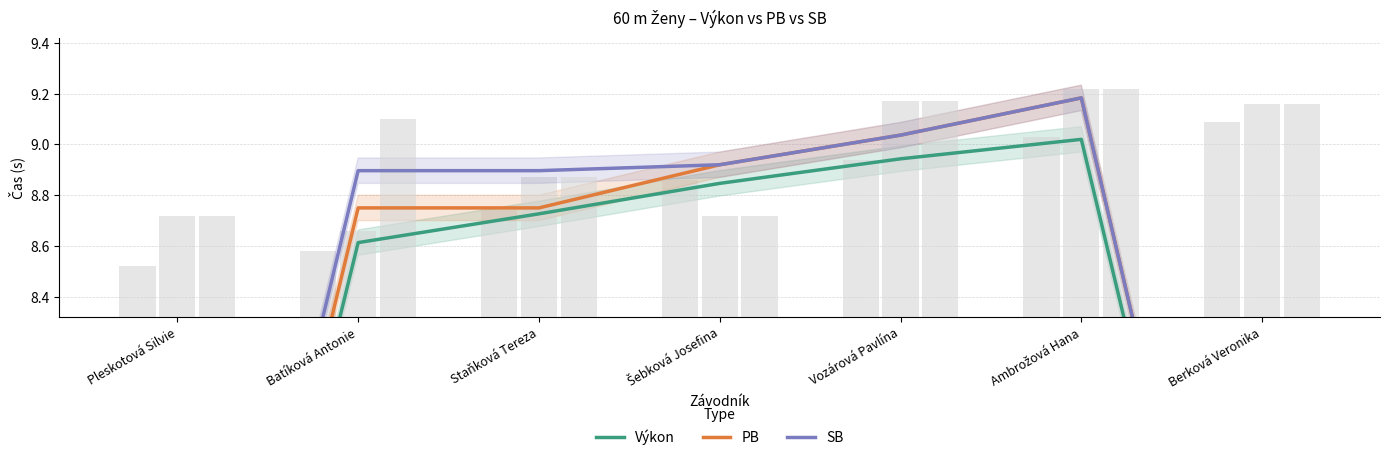

What is the approximate value of SB at Ambrožová Hana?

9.2